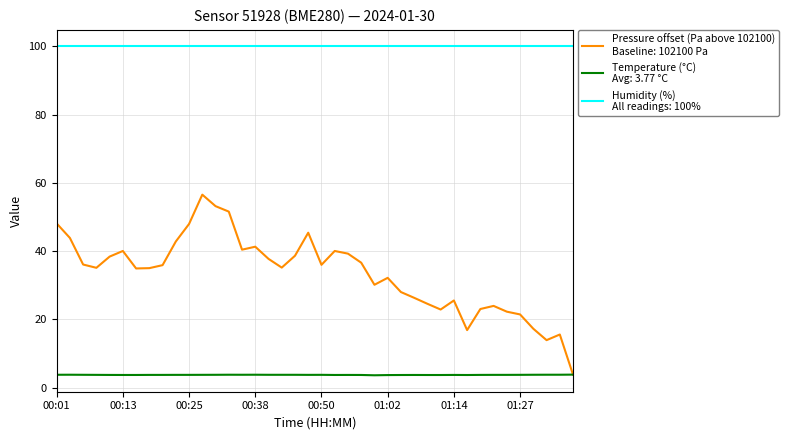

What is the maximum value shown in the chart?

100.0